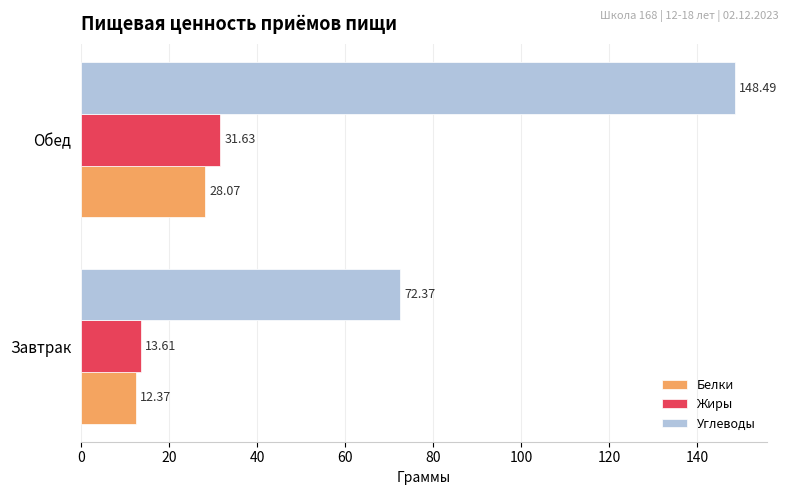

What is the minimum value shown in the chart?

12.4